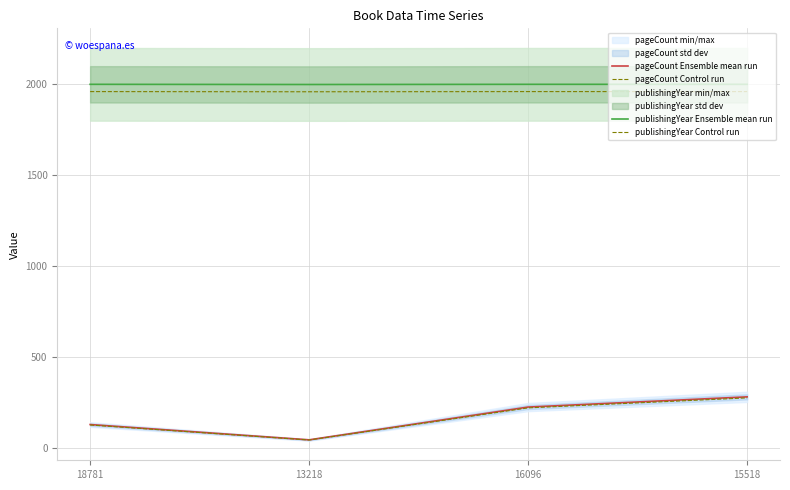

Rank the categories by publishingYear Ensemble mean run value from lowest to highest.

13218, 18781, 16096, 15518